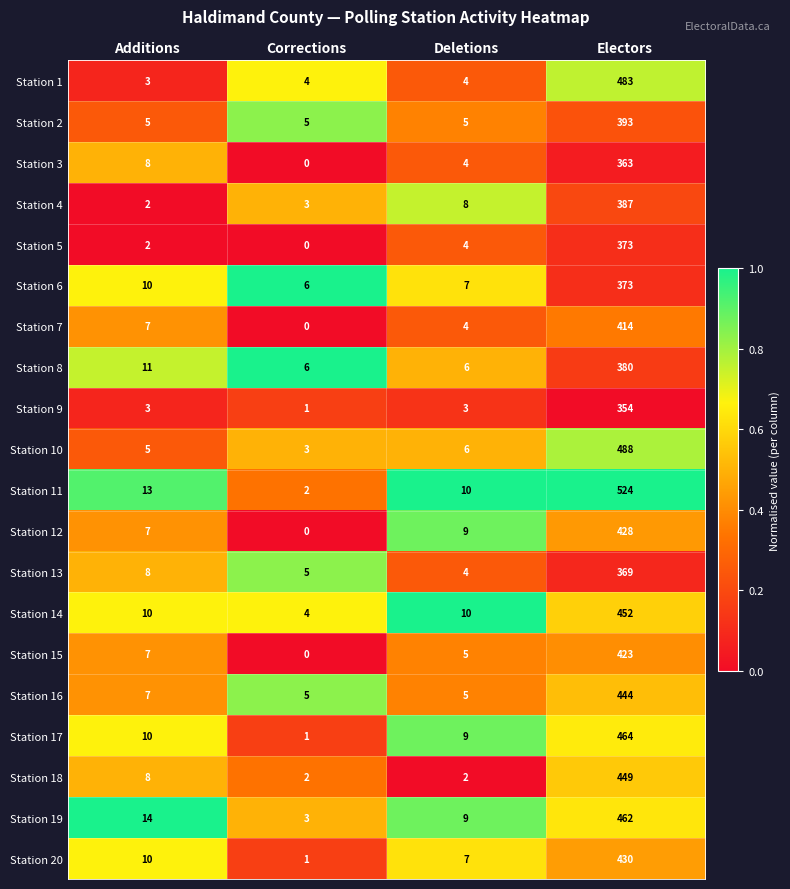

List the labels in order of Station 3 value, smallest first.

Corrections, Deletions, Additions, Electors